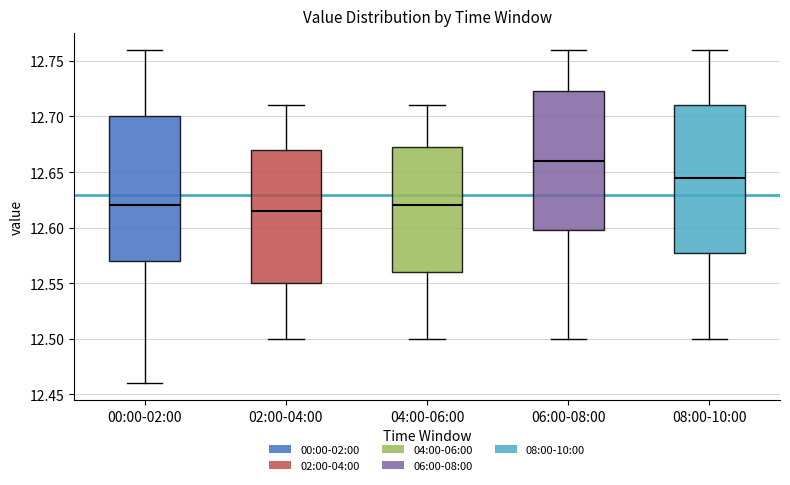

Where is the upper edge of the box for 06:00-08:00 on the y-axis? The values are not printed on the chart, so give them approximately, as read against the axis.

12.725